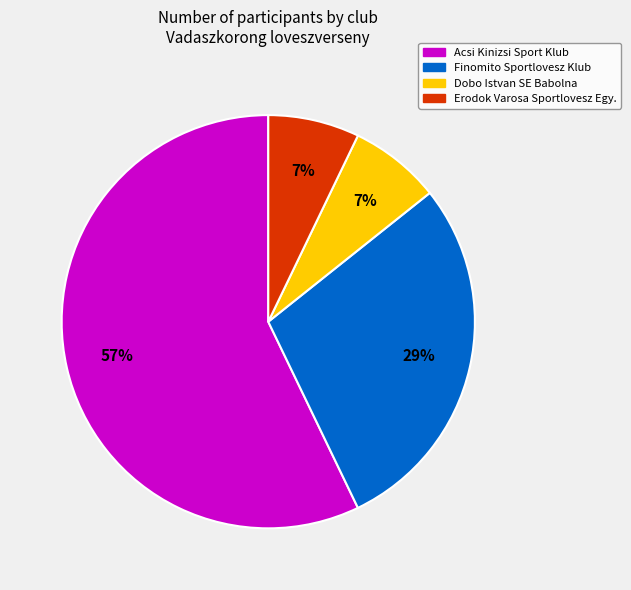

Between Finomito Sportlovesz Klub and Dobo Istvan SE Babolna, which is larger?

Finomito Sportlovesz Klub